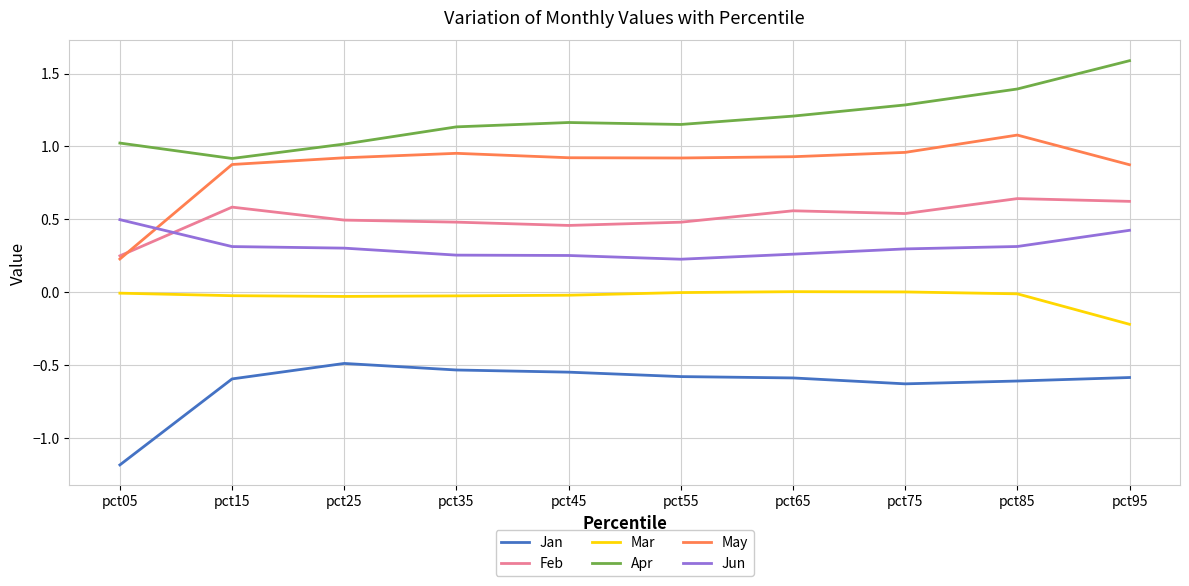

At which label is Jun closest to 0?

pct55